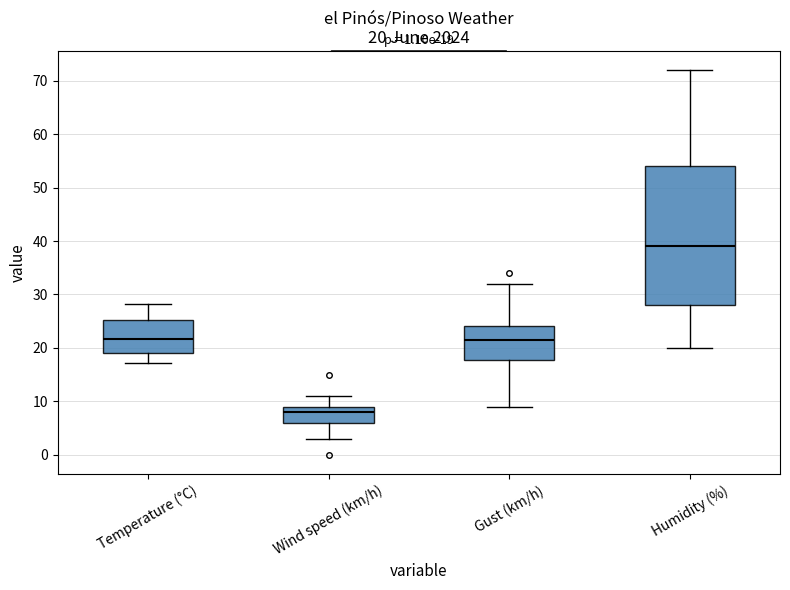

Which box has the lowest median line?

Wind speed (km/h)